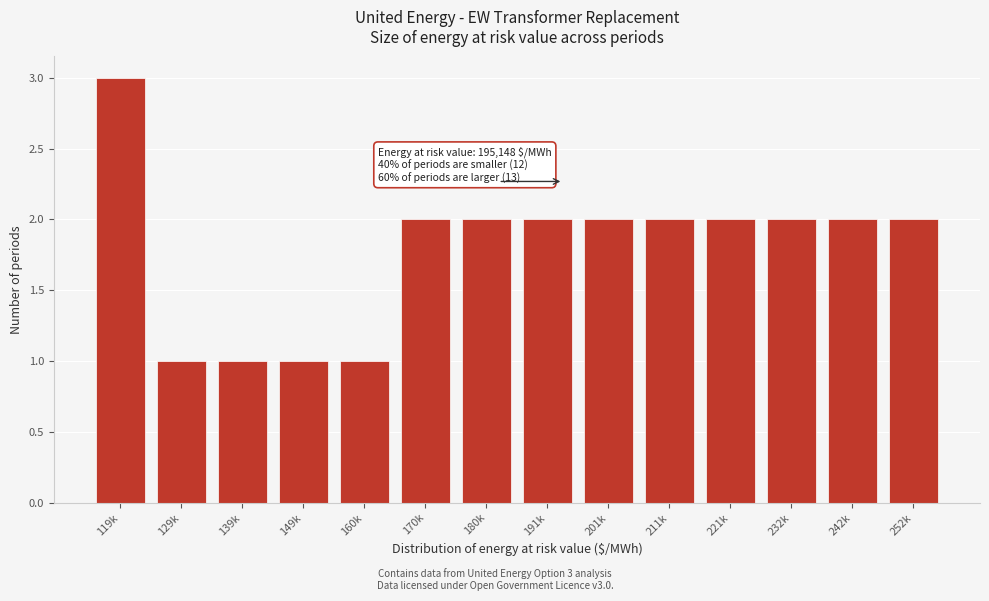

Reading left to right, transcribe all the data shown in this chart.

119k=3	129k=1	139k=1	149k=1	160k=1	170k=2	180k=2	191k=2	201k=2	211k=2	221k=2	232k=2	242k=2	252k=2